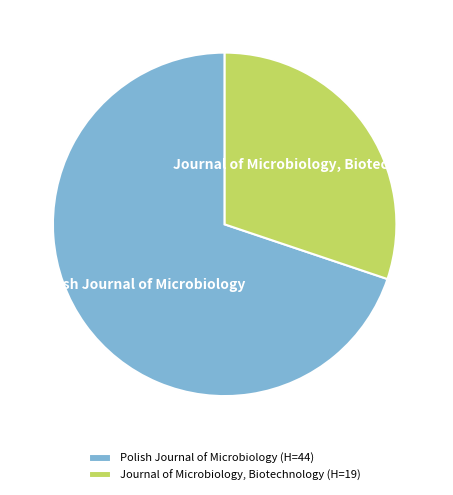

Is Journal of Microbiology, Biotechnology the majority of the pie?

No